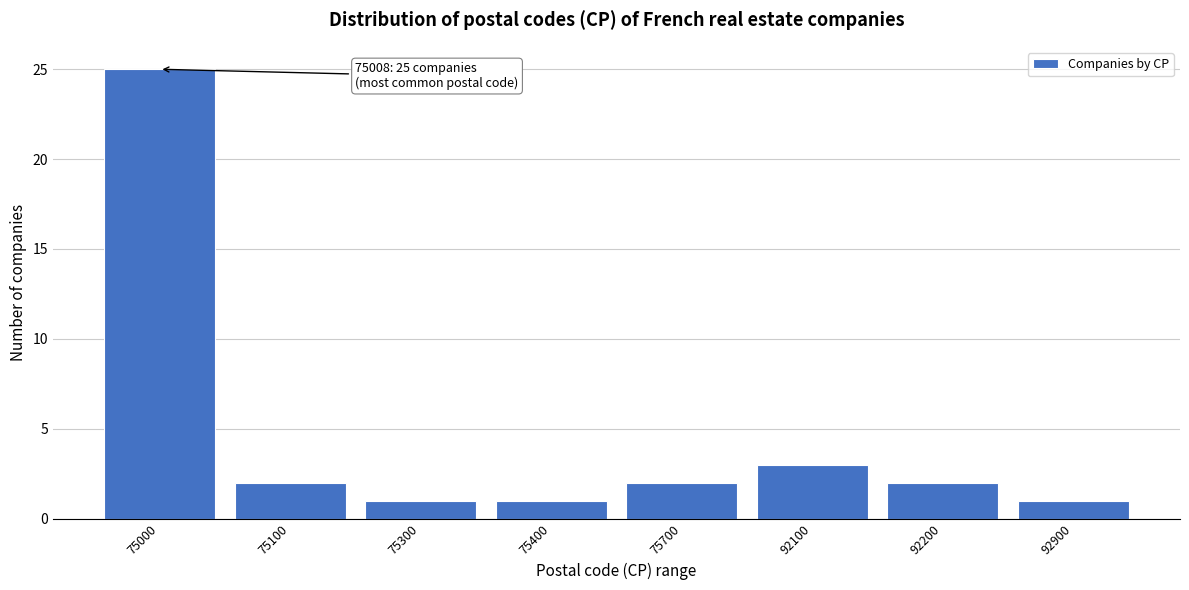

Reading right to left, list all the values displayed in this chart.

1	2	3	2	1	1	2	25